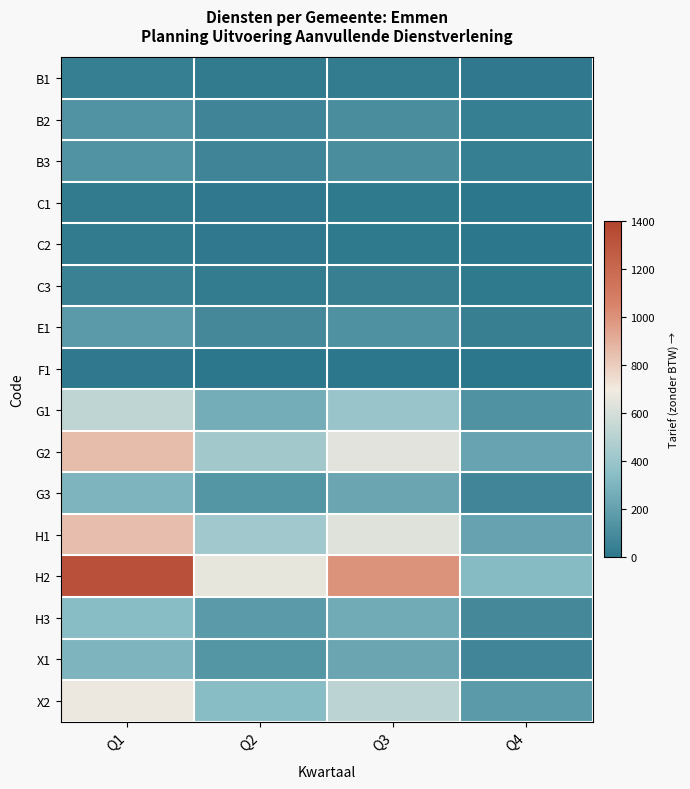

Rank the series by their maximum value, from lowest to highest.

F1, C1, C2, B1, C3, B2, B3, E1, G3, X1, H3, G1, X2, H1, G2, H2